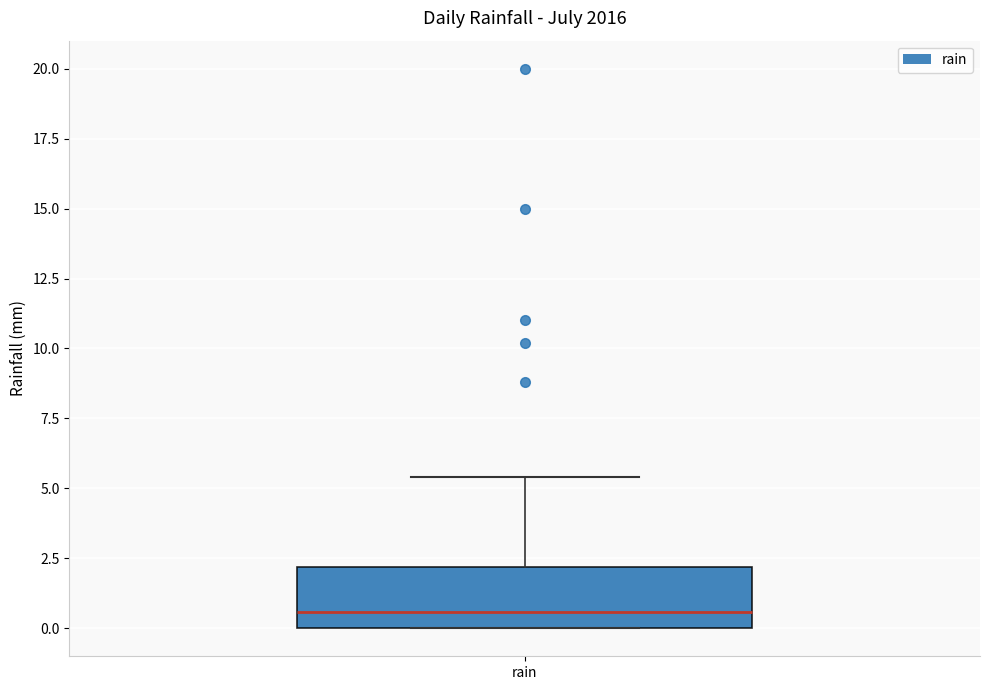

Read this box plot against the y-axis: the position of the median line, the range covered by the box, and the ends of both whiskers. The values are not printed on the chart, so give them approximately, as read against the axis.

median 0.5, box 0.0 to 2.0, whiskers 0.0 to 5.5